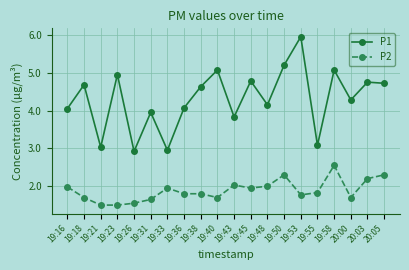

What is the approximate value of P2 at 19:53?

1.8